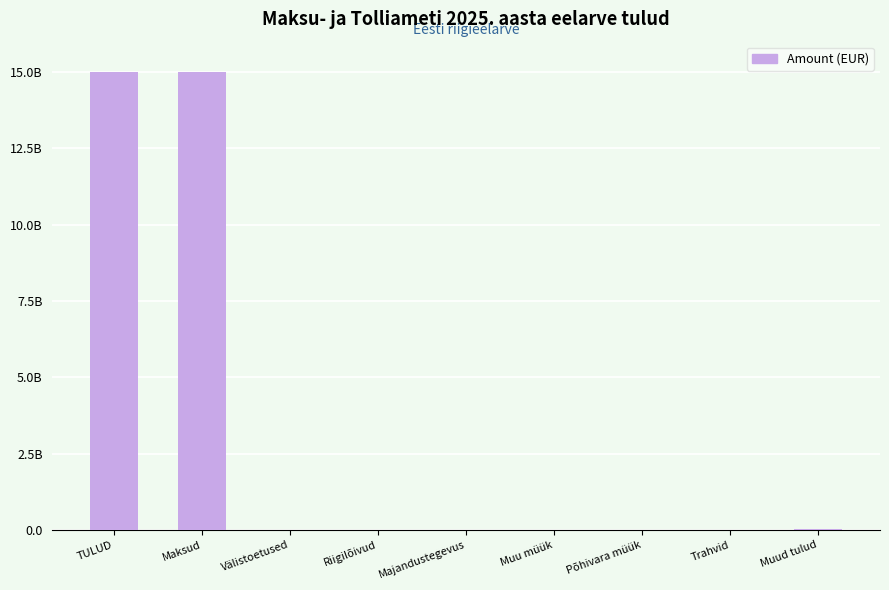

The chart shows a value of 3000 at Põhivara müük. True or false?

True